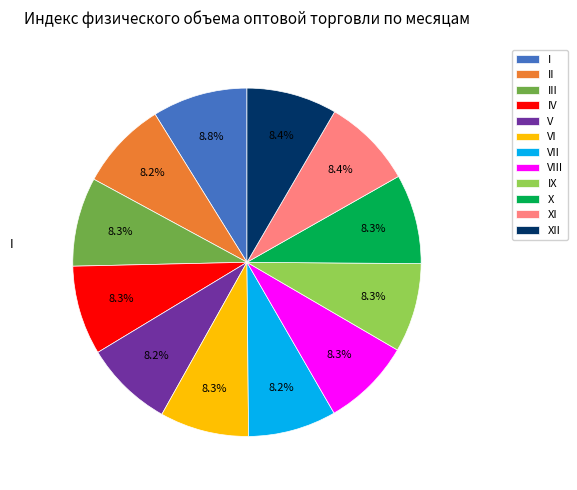

What is the total percentage of X and IV?

16.6%